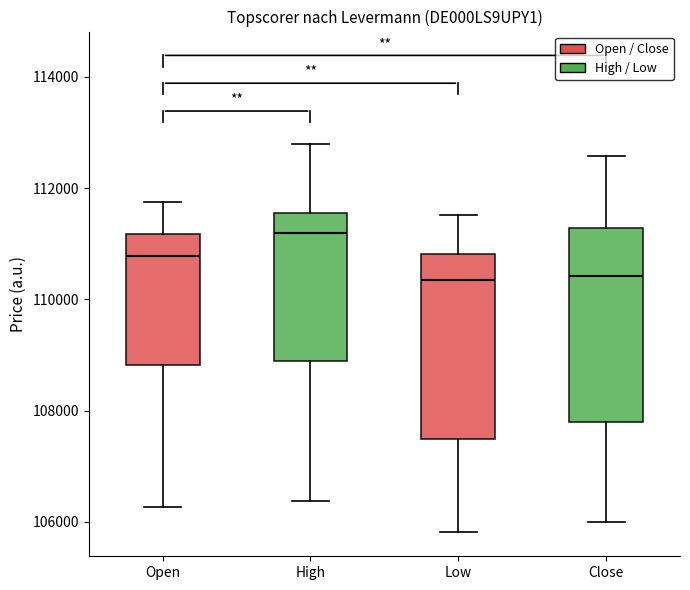

Reading left to right, transcribe this box plot: for each box, give where its median line is, the range the box spans, and where its two whiskers end, as read against the y-axis. The values are not printed on the chart, so give them approximately, as read against the axis.

Open: median 110800, box 108800 to 111200, whiskers 106200 to 111800
High: median 111200, box 108800 to 111600, whiskers 106400 to 112800
Low: median 110400, box 107400 to 110800, whiskers 105800 to 111600
Close: median 110400, box 107800 to 111200, whiskers 106000 to 112600